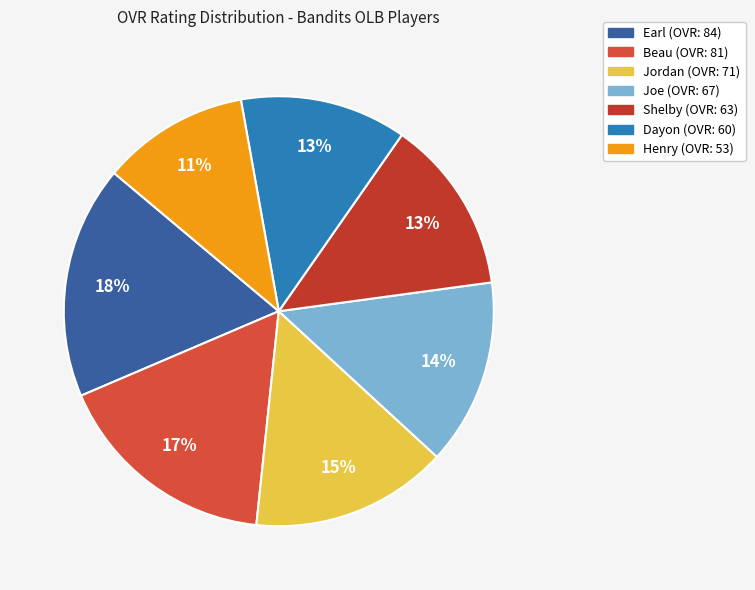

To the nearest percent, what is the difference between the Jordan and Joe slice percentages?

1%